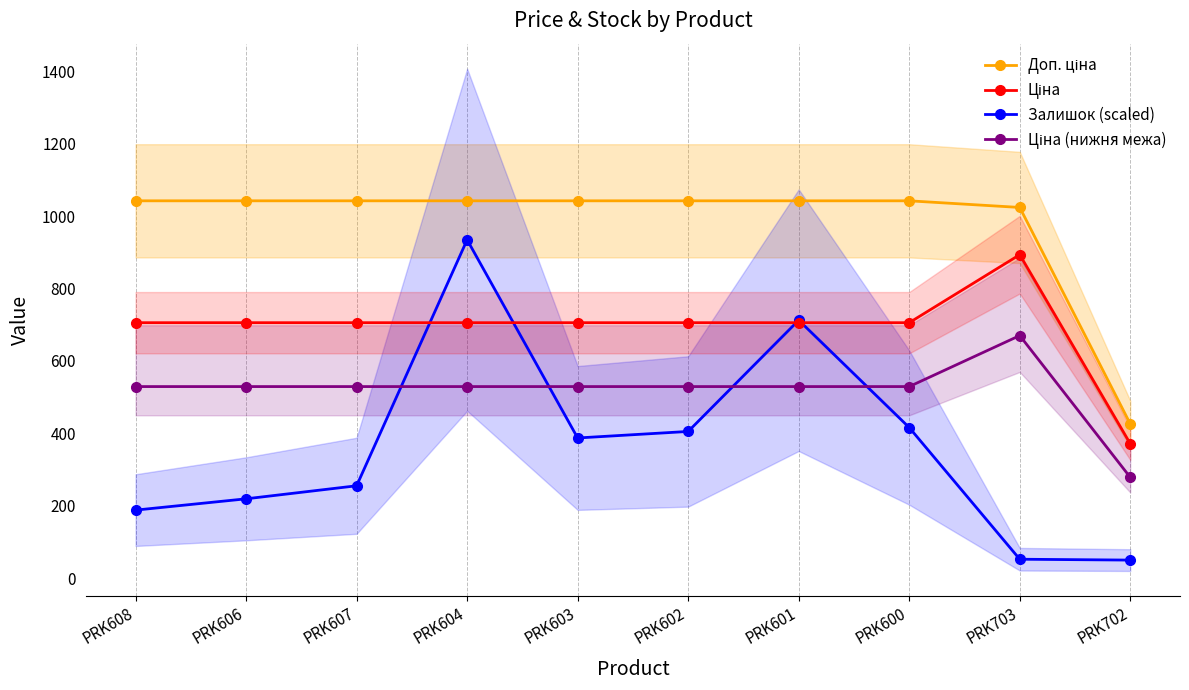

What is the highest value of the Ціна series?

893.3